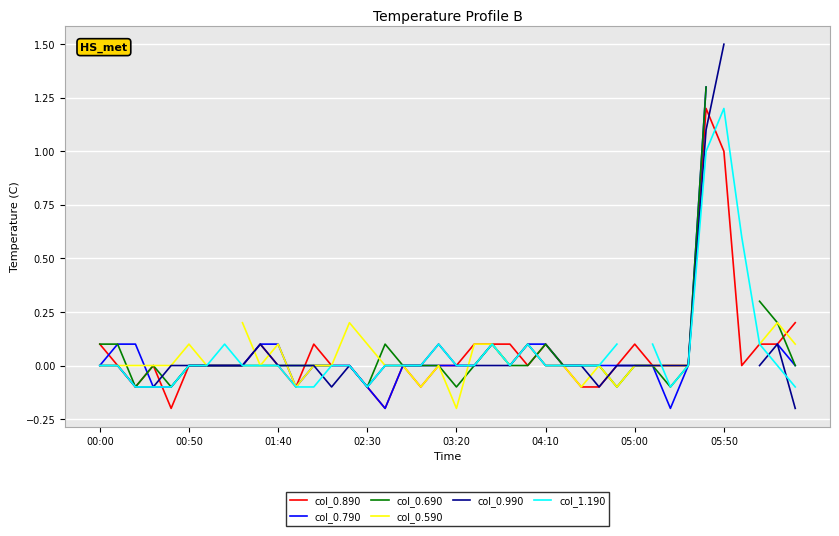

What is the maximum value for col_0.890?

1.2